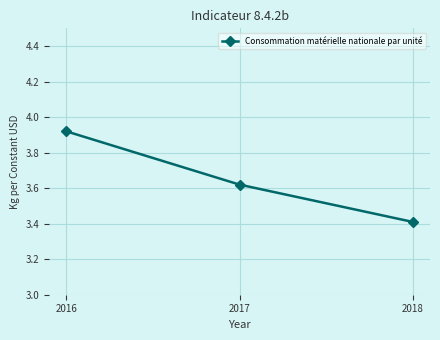

How many distinct data groups are displayed?

1